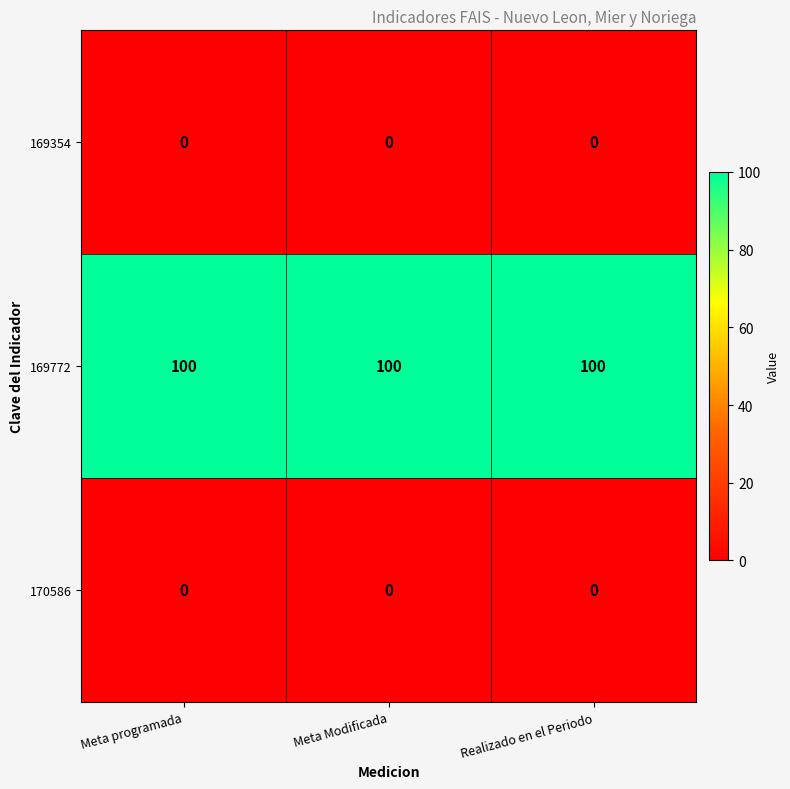

At how many categories does at least one series exceed 28?

3